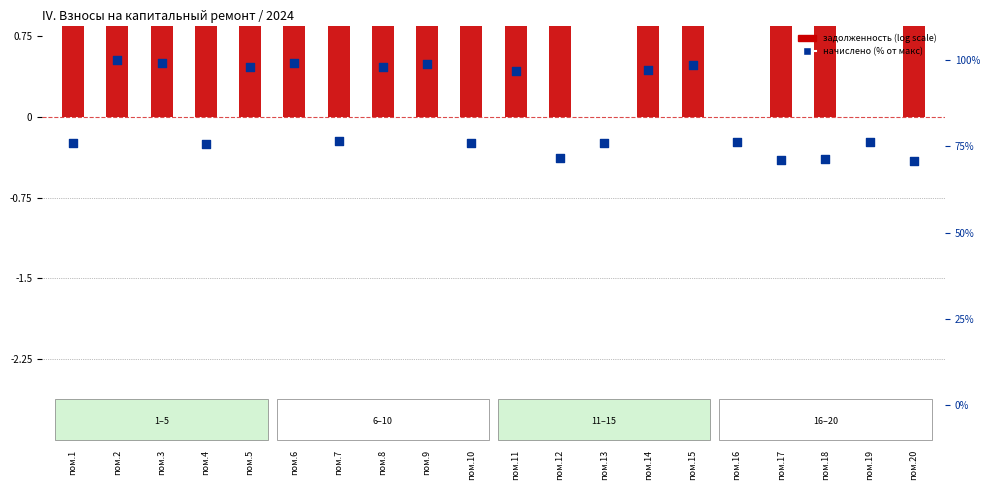

At which category is the sum across all series the highest?

пом.2